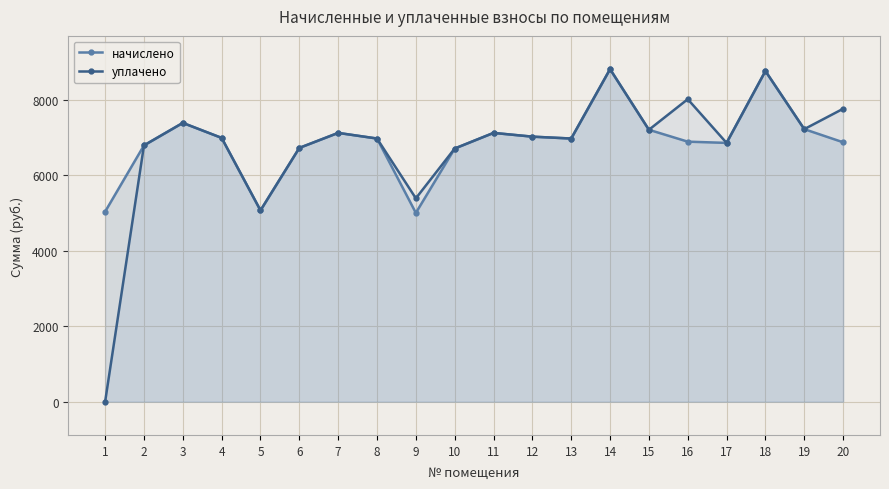

Where is the first local minimum for уплачено?

5